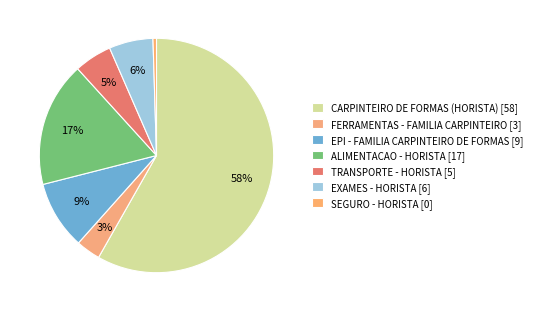

Which category has the smallest portion of the pie?

SEGURO - HORISTA